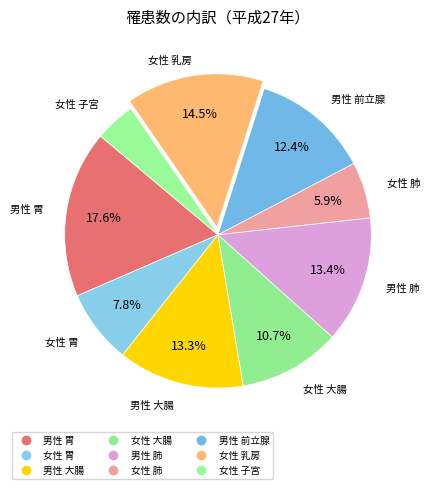

The 女性 乳房 slice represents 15% of the pie. True or false?

True